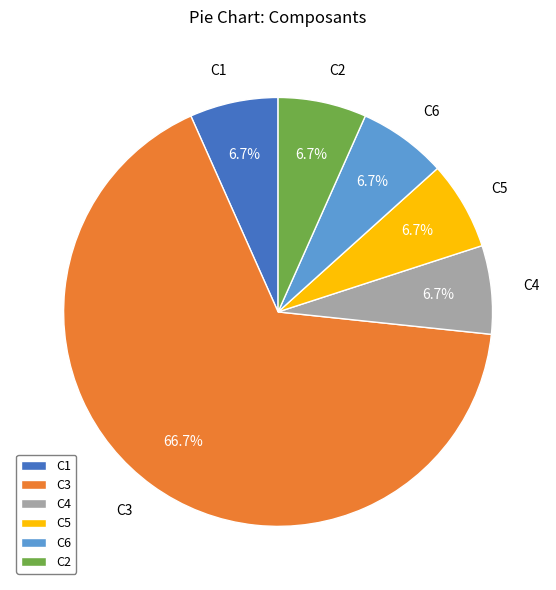

Approximately how many times larger is the value at C1 compared to C5?

1.0